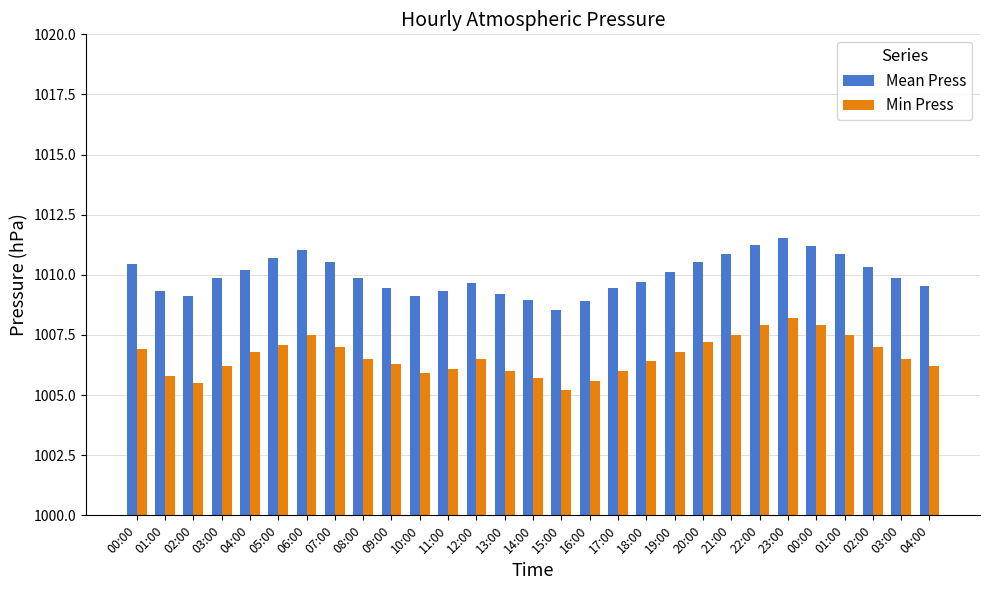

Rank the series by their average value, from lowest to highest.

Min Press, Mean Press